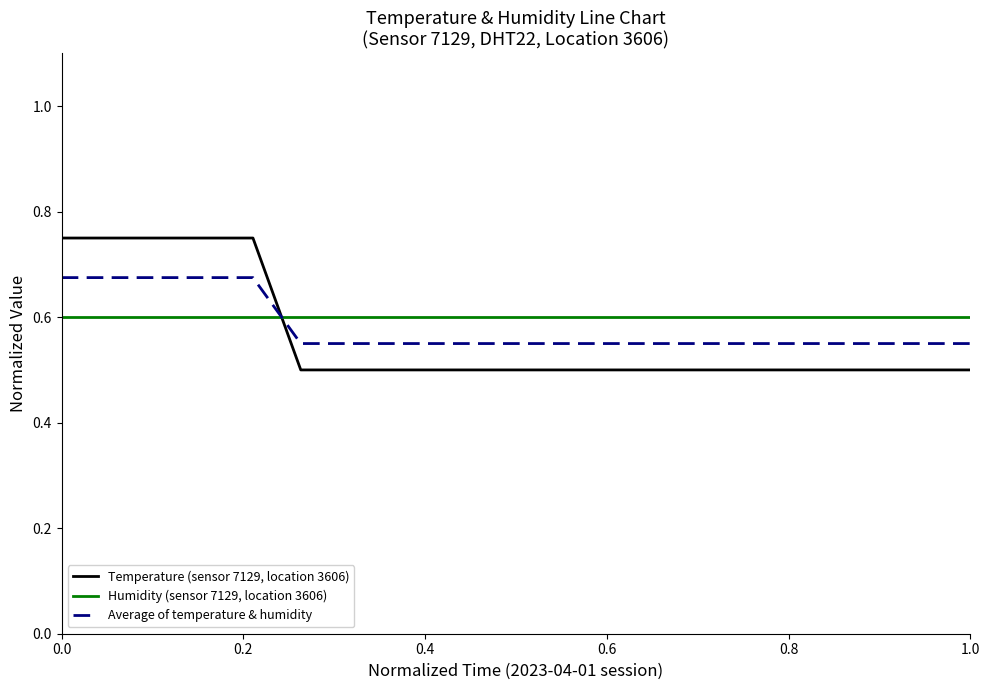

Which series has the widest spread of values?

Temperature (sensor 7129, location 3606)